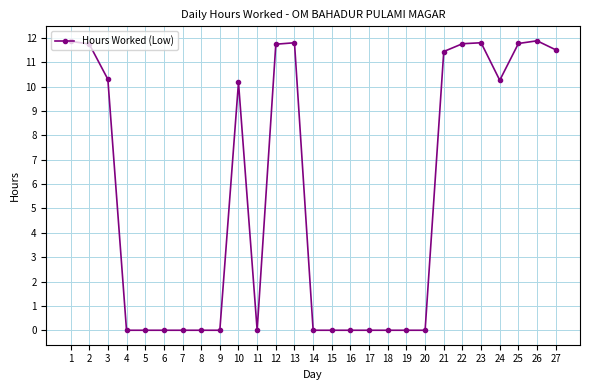

What is the maximum value shown in the chart?

11.9